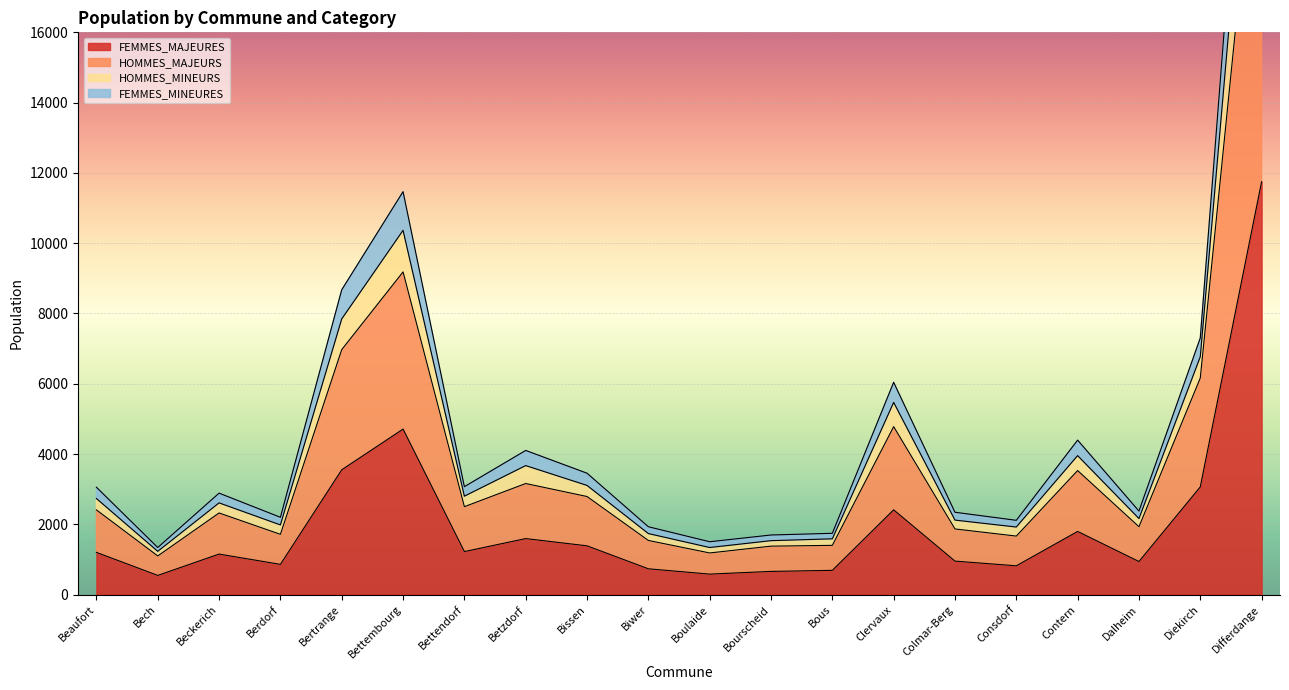

At which label does FEMMES_MAJEURES reach its peak?

Differdange